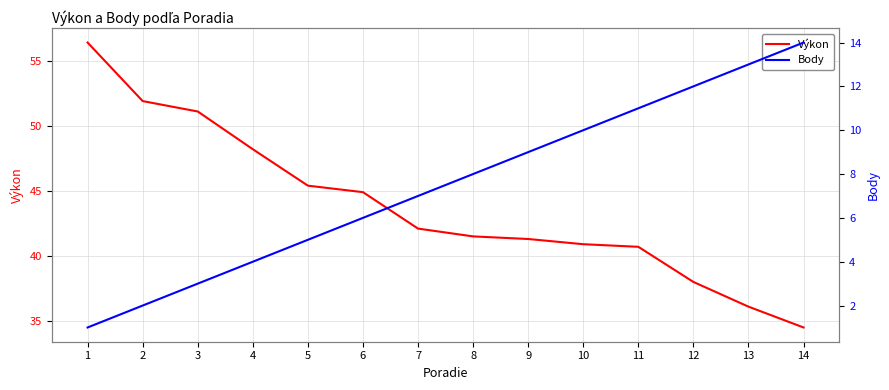

Reading left to right, extract all data points from this chart.

Výkon: 56.4	51.9	51.1	48.2	45.4	44.9	42.1	41.5	41.3	40.9	40.7	38.0	36.1	34.5
Body: 1.0	2.0	3.0	4.0	5.0	6.0	7.0	8.0	9.0	10.0	11.0	12.0	13.0	14.0